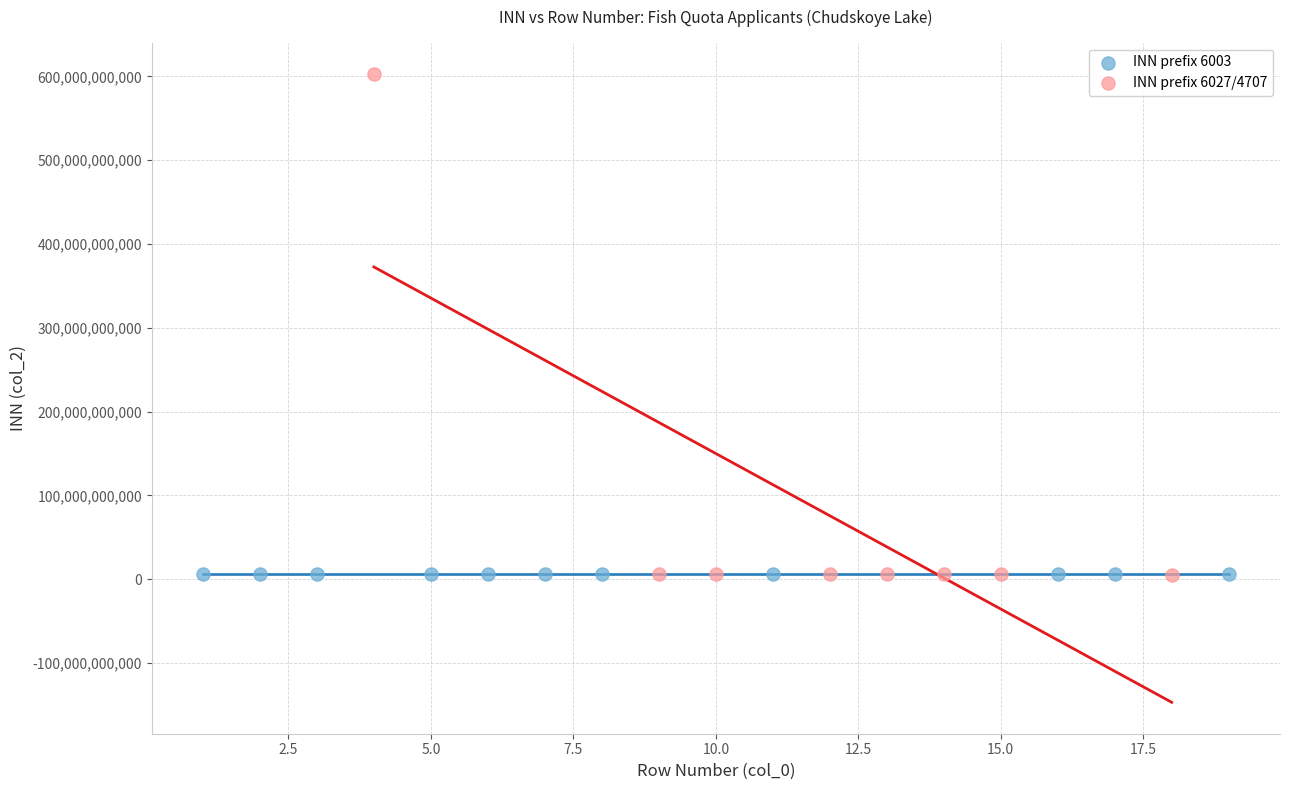

What are all the series names shown in the legend?

INN prefix 6003, INN prefix 6027/4707